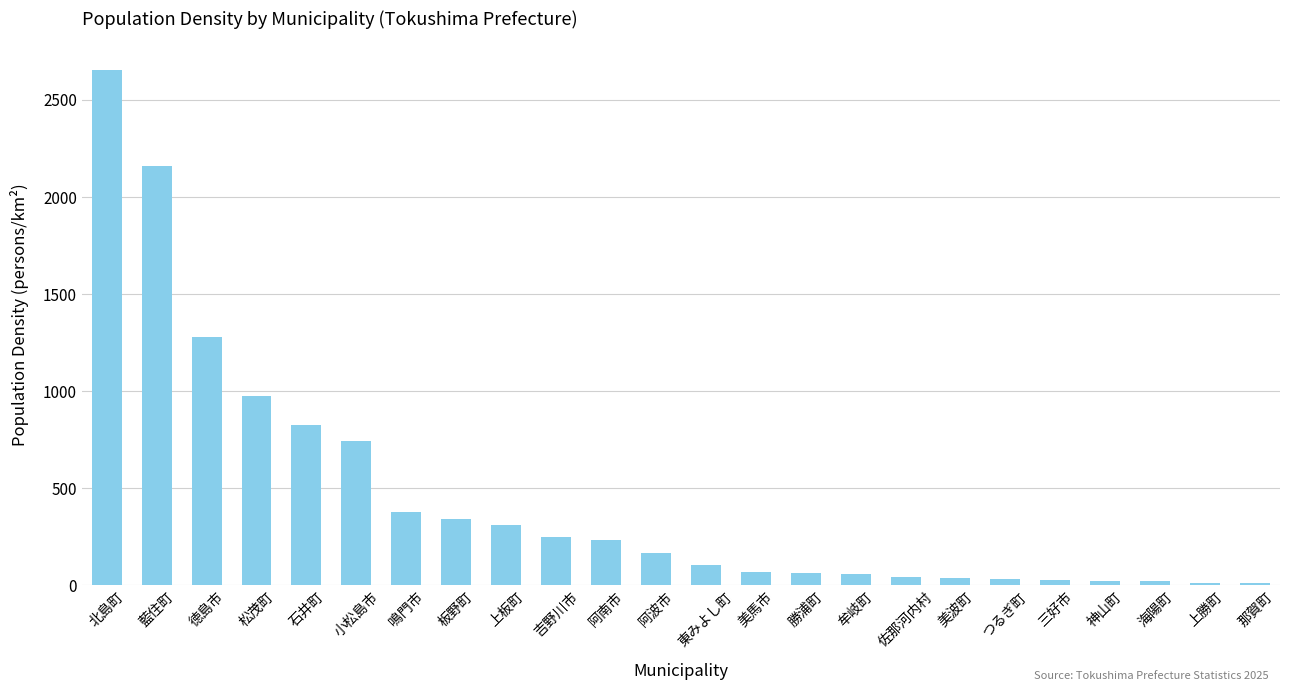

What is the label of the 6th bar from the left?

小松島市